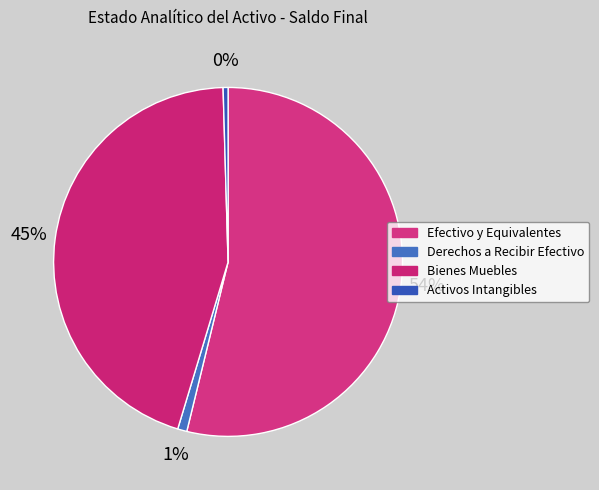

Count the number of slices in the pie.

4